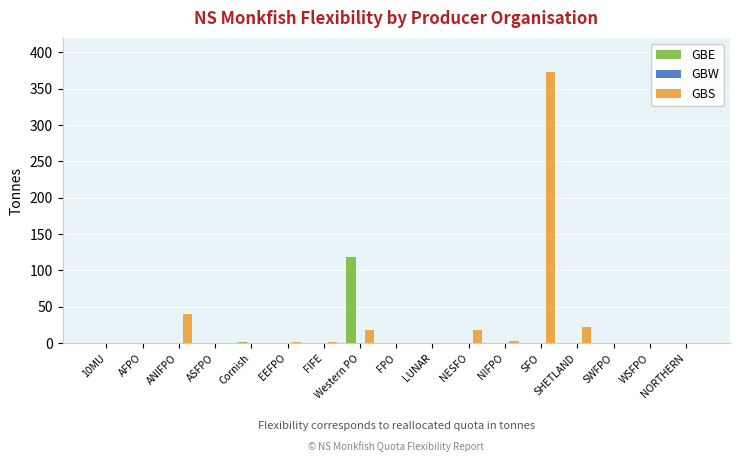

Is it true that GBS equals 38.8 at SHETLAND?

False